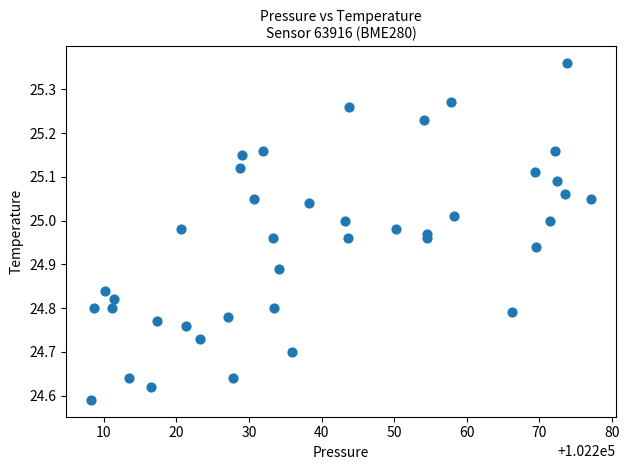

What is the range of X values (max minus min)?

68.8